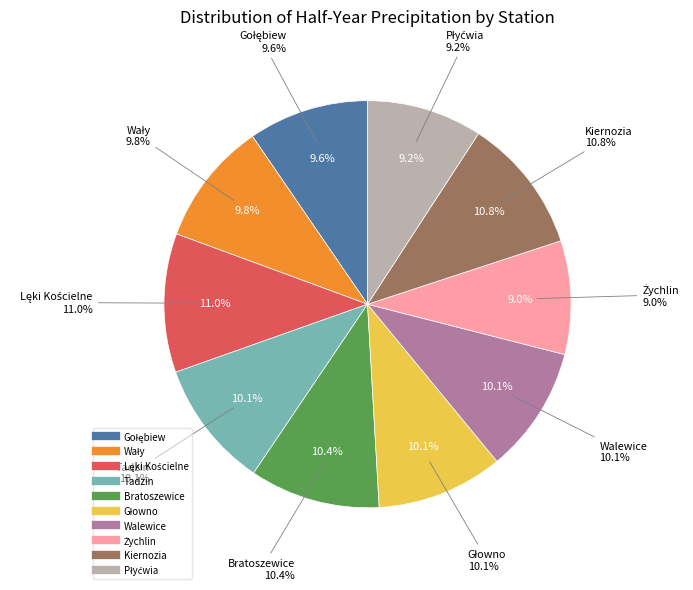

The Walewice slice represents 10% of the pie. True or false?

True